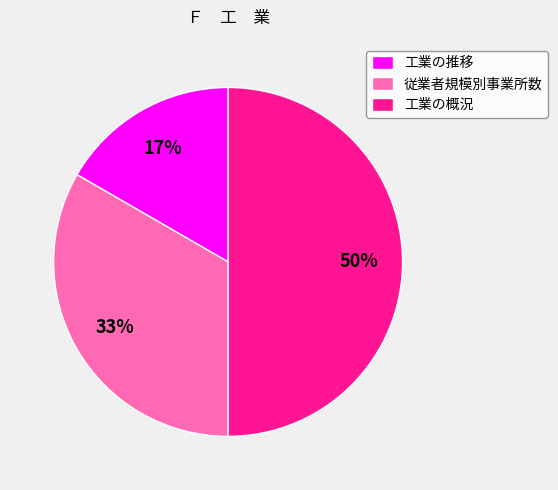

Which has a higher value, 工業の概況 or 工業の推移?

工業の概況